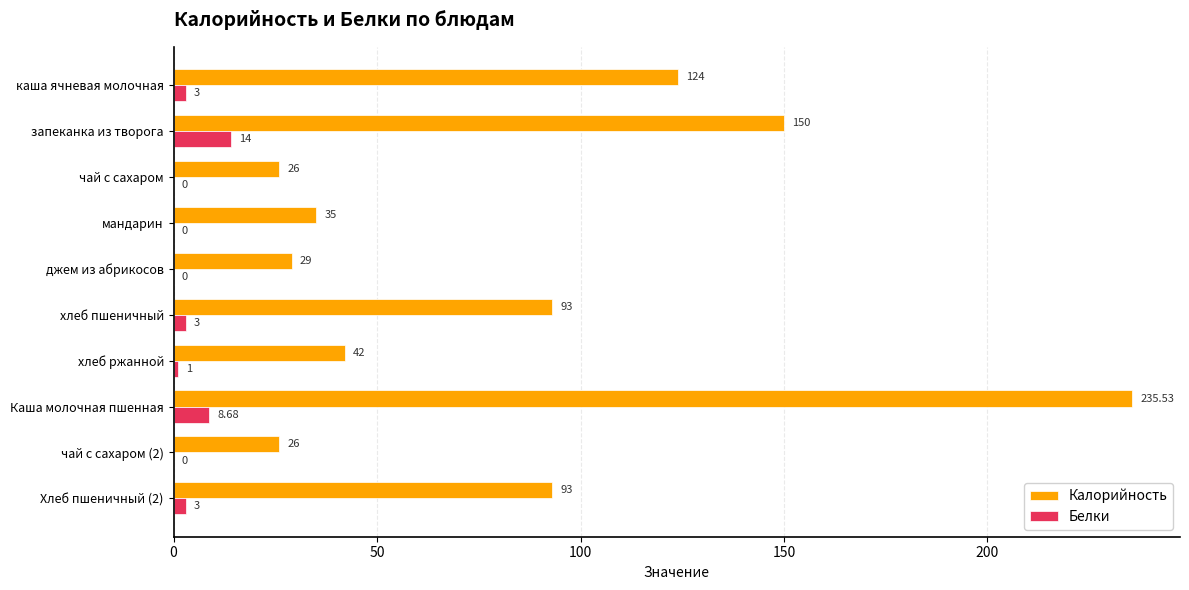

At which label does Калорийность reach its peak?

Каша молочная пшенная